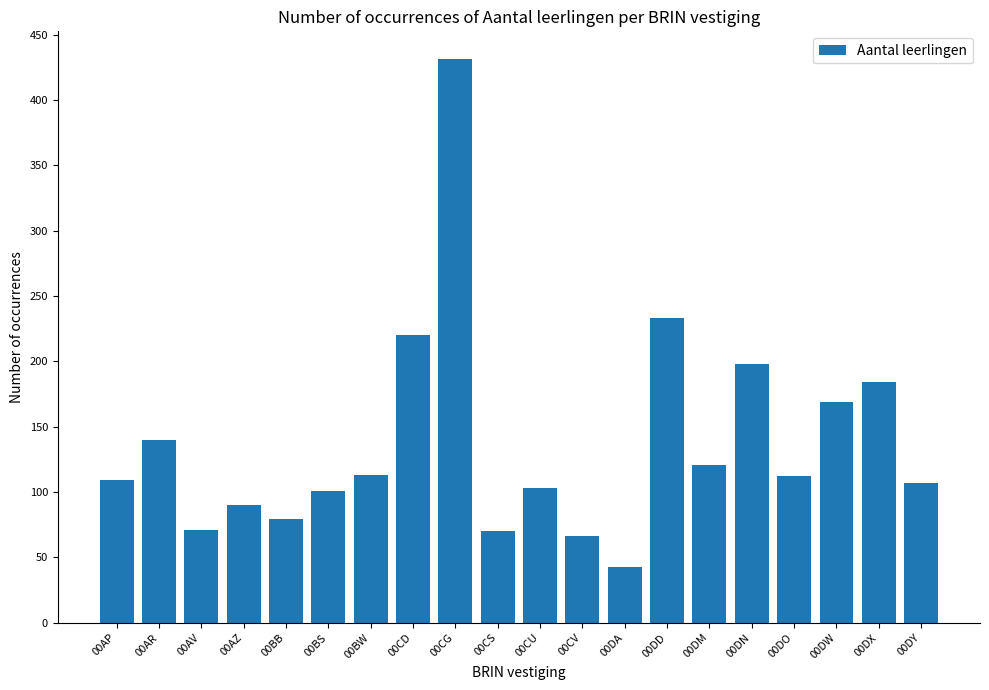

What is the difference between the maximum and minimum values?

388